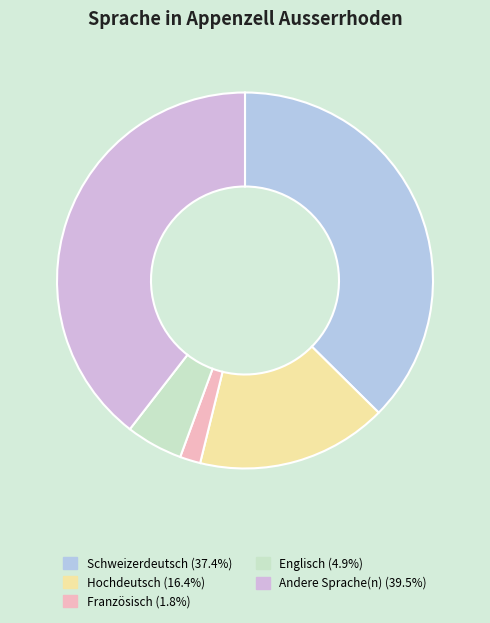

Count the number of slices in the pie.

5